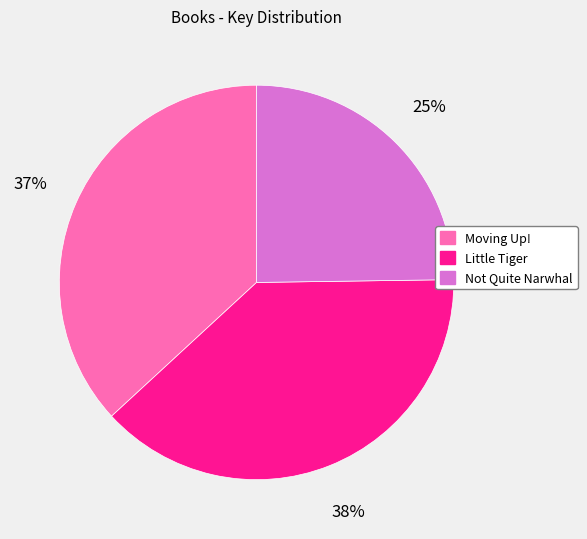

How many segments does this pie chart have?

3